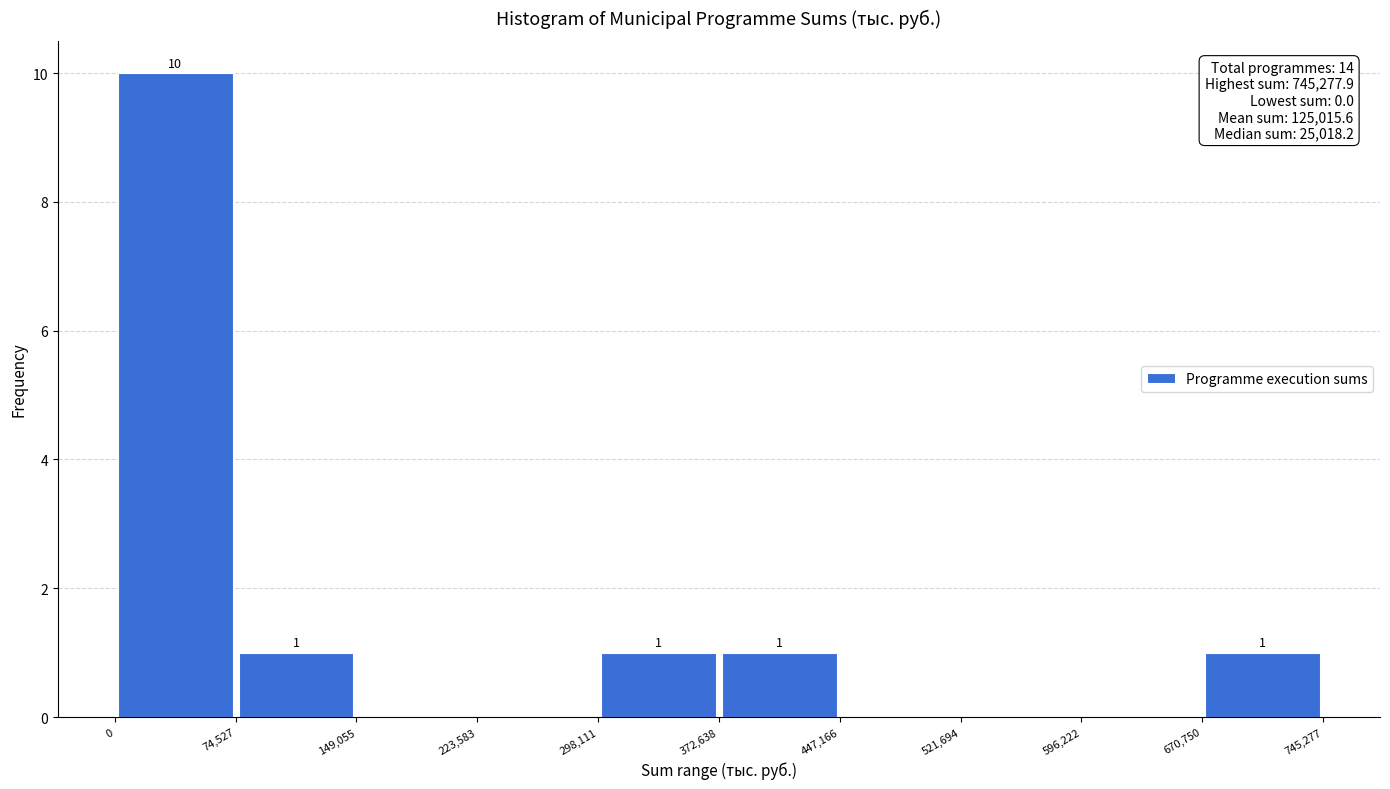

Which range on the x-axis has the tallest bar?

0 to 74,527